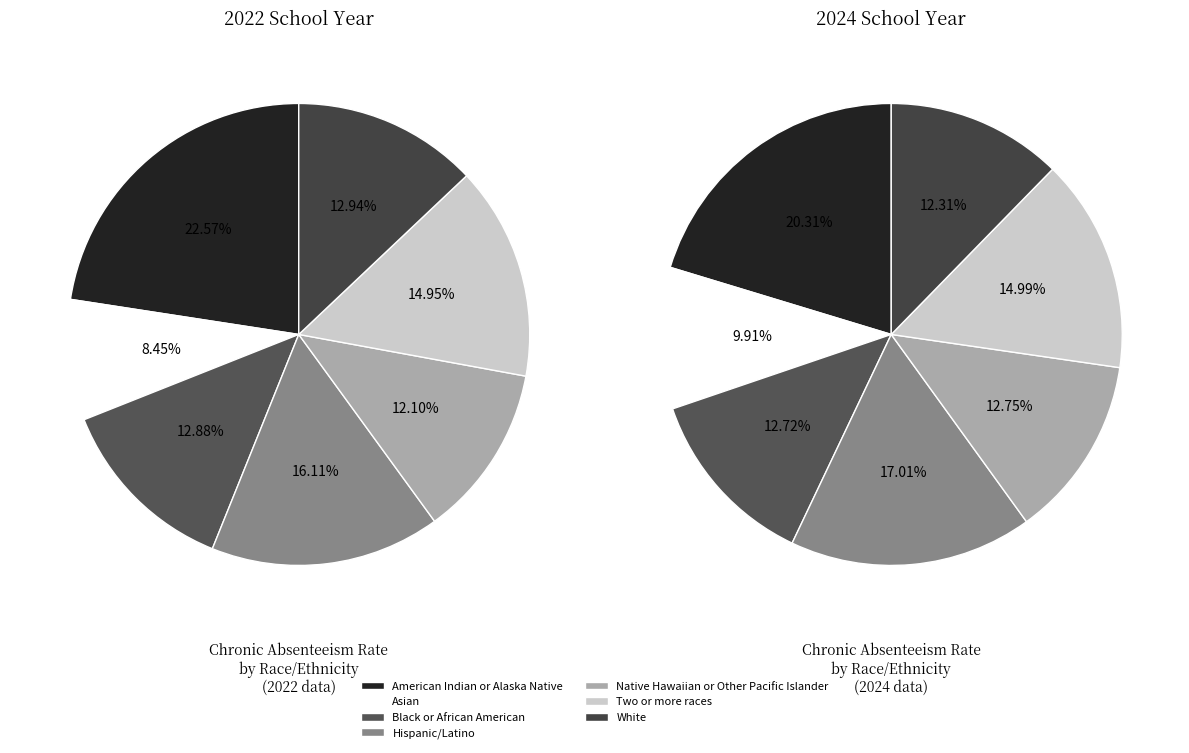

Do Two or more races and White together represent more than half of the pie?

No